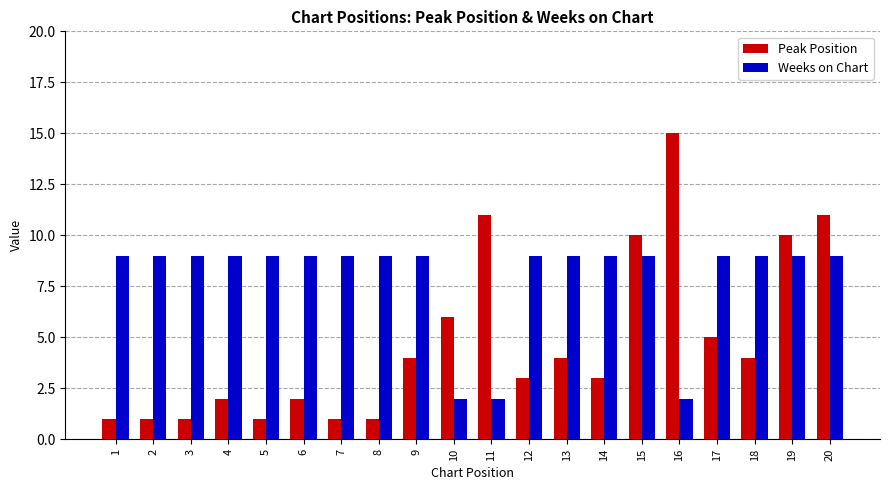

The value of Weeks on Chart at 7 is 9. True or false?

True